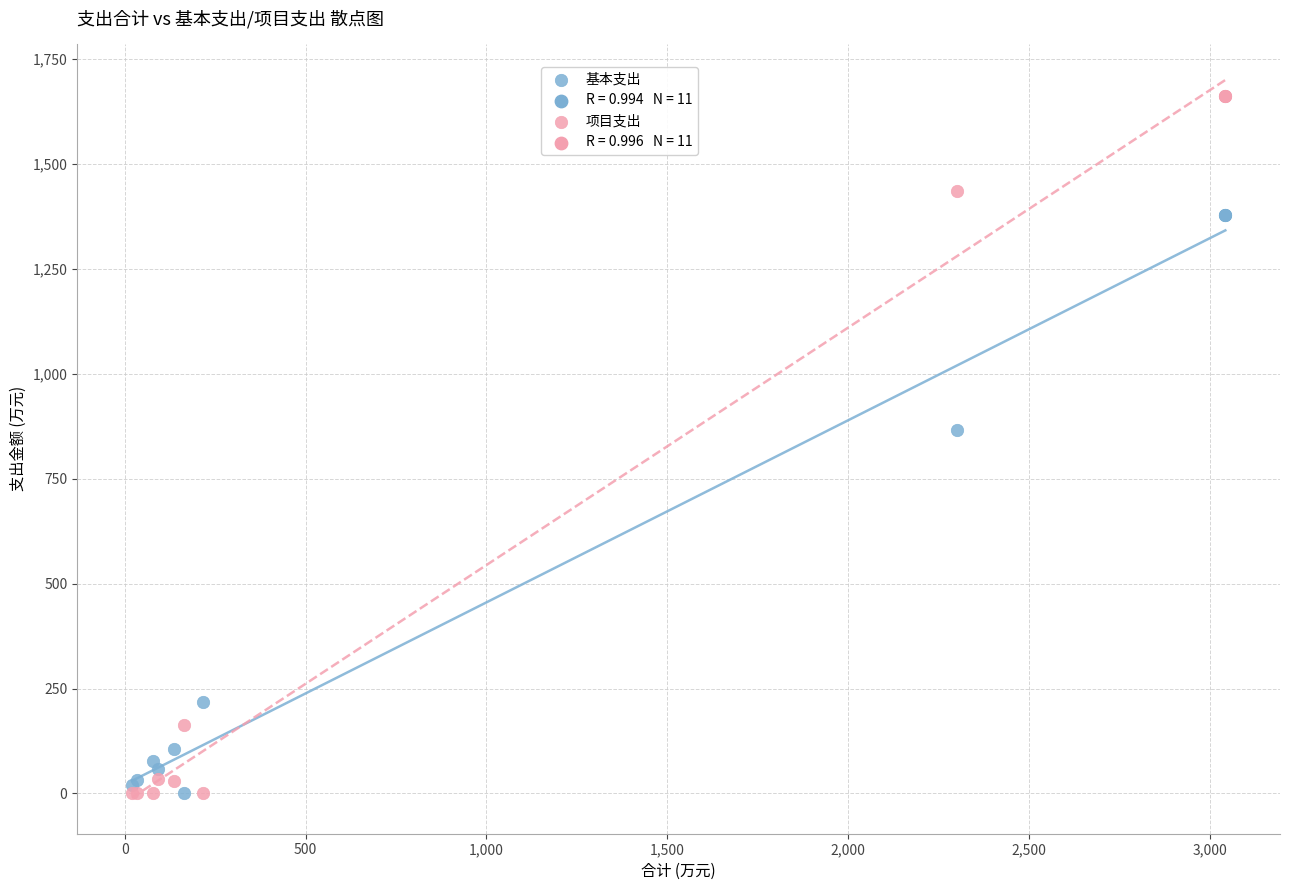

Which series has the widest spread of Y values?

项目支出